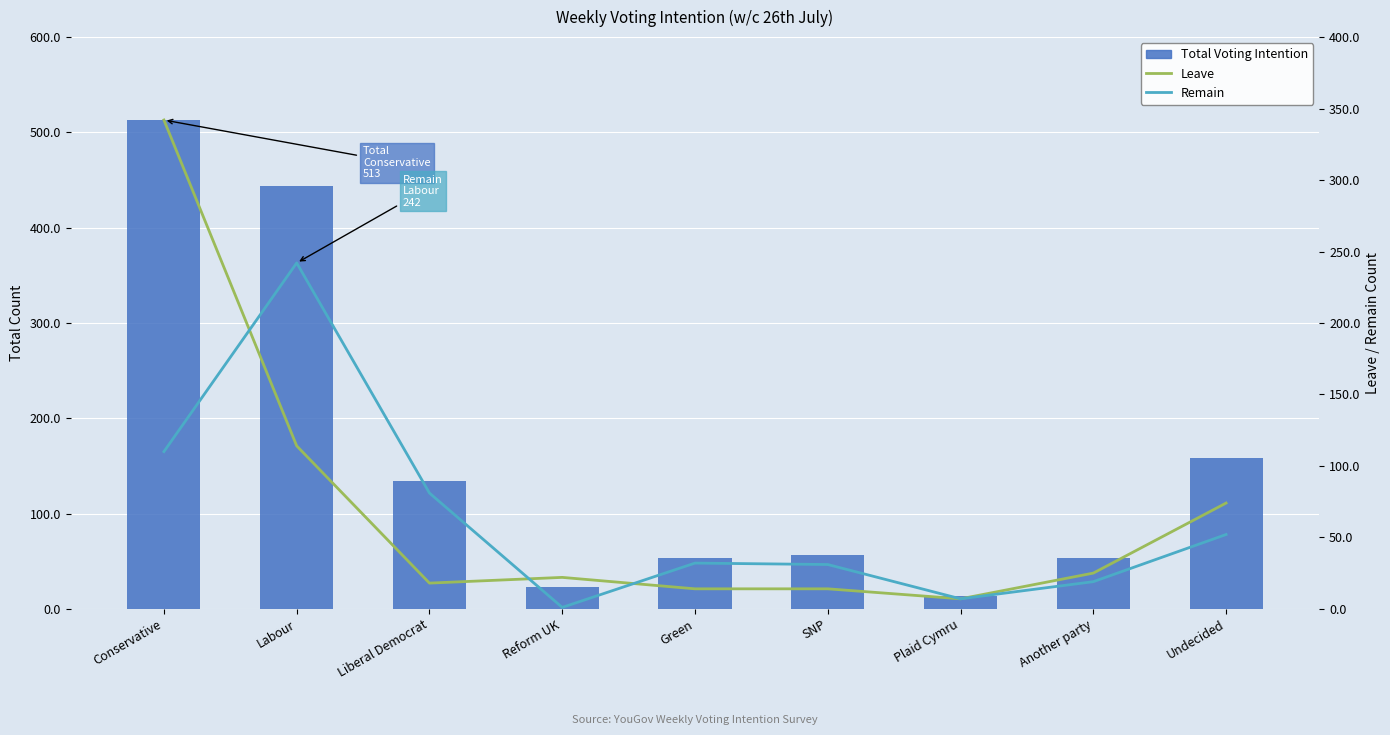

True or false: Total Voting Intention has a value of 53 at Another party.

True